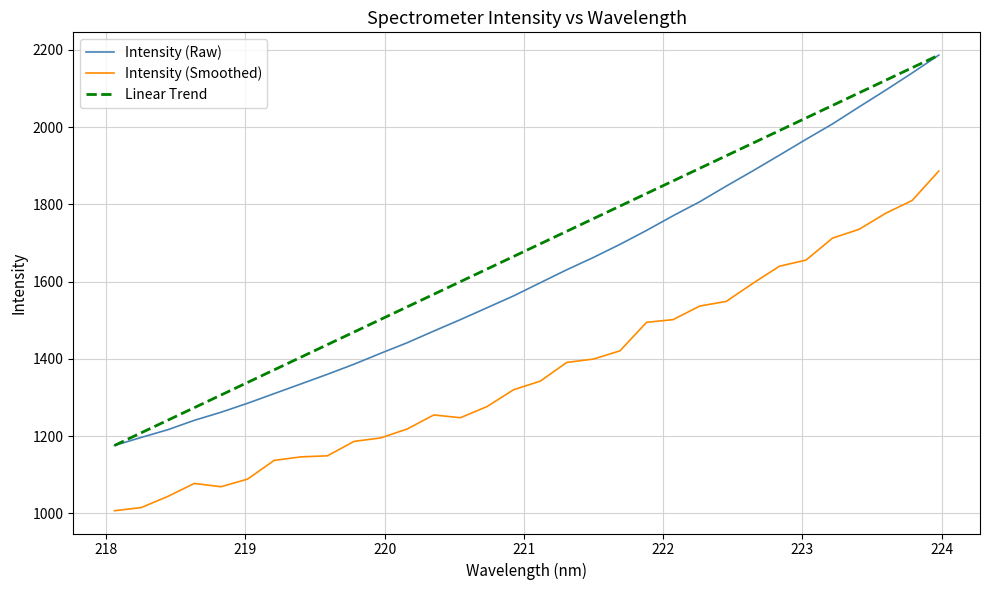

Which series has the largest total across all categories?

Linear Trend